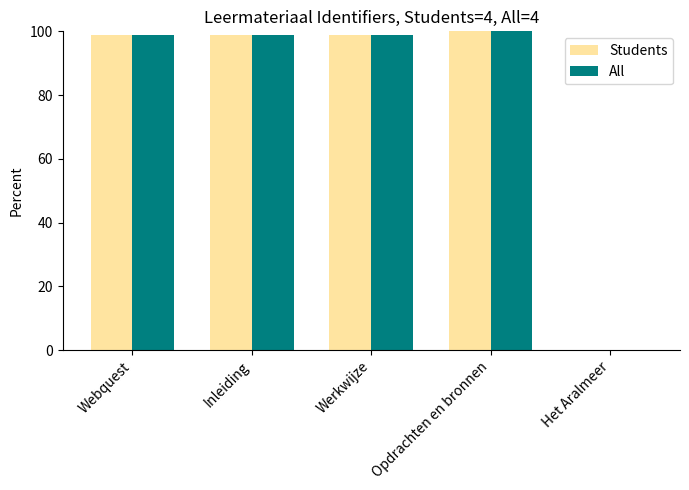

What are all the series names shown in the legend?

Students, All